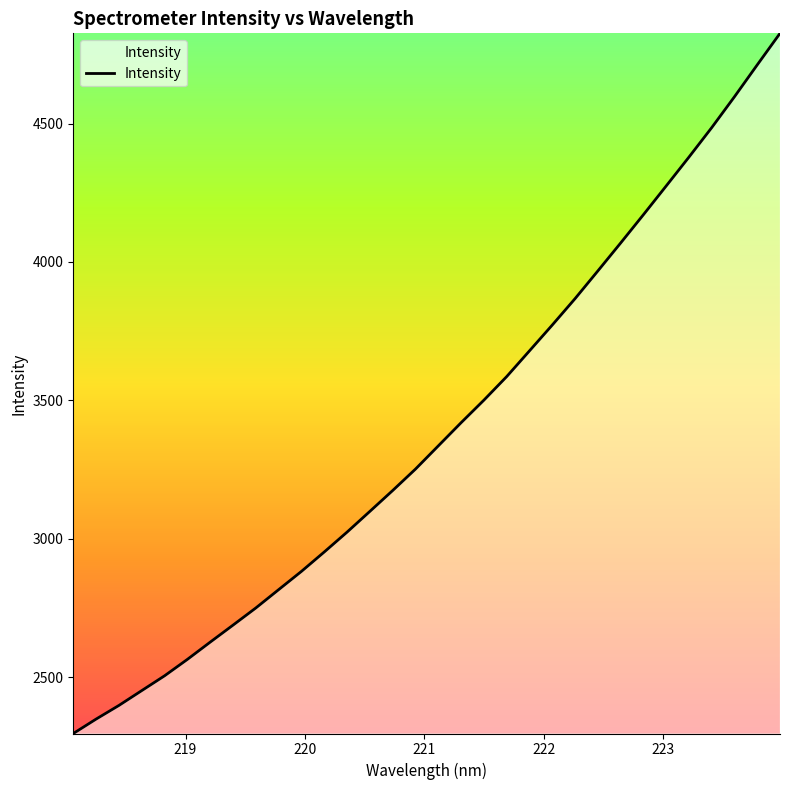

What is the difference between the maximum and minimum values?

2528.9